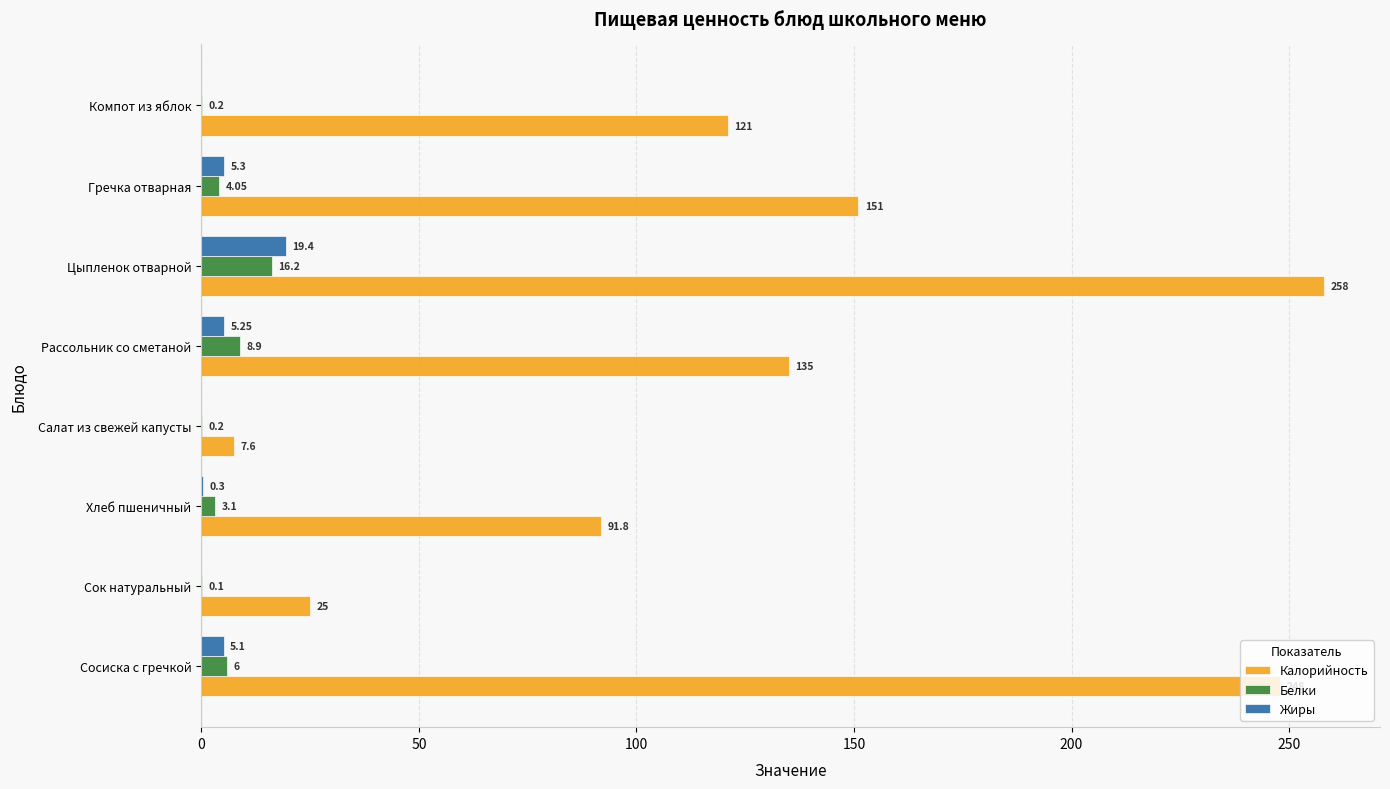

Is the value of Калорийность at Хлеб пшеничный greater than the value of Белки at Сок натуральный?

Yes